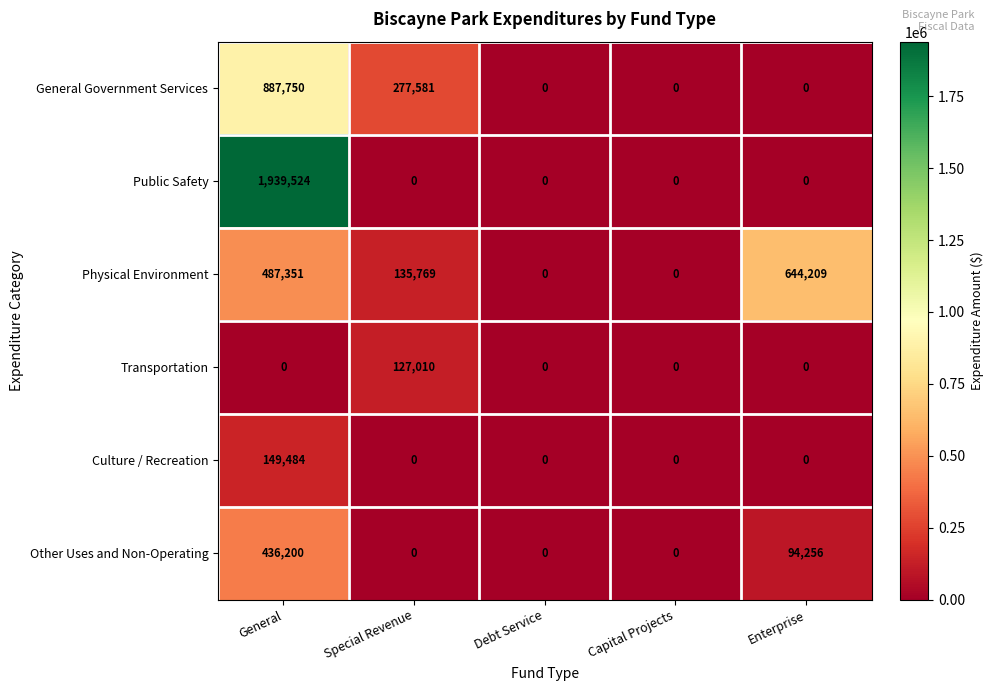

True or false: General Government Services has a value of -567395 at Enterprise.

False